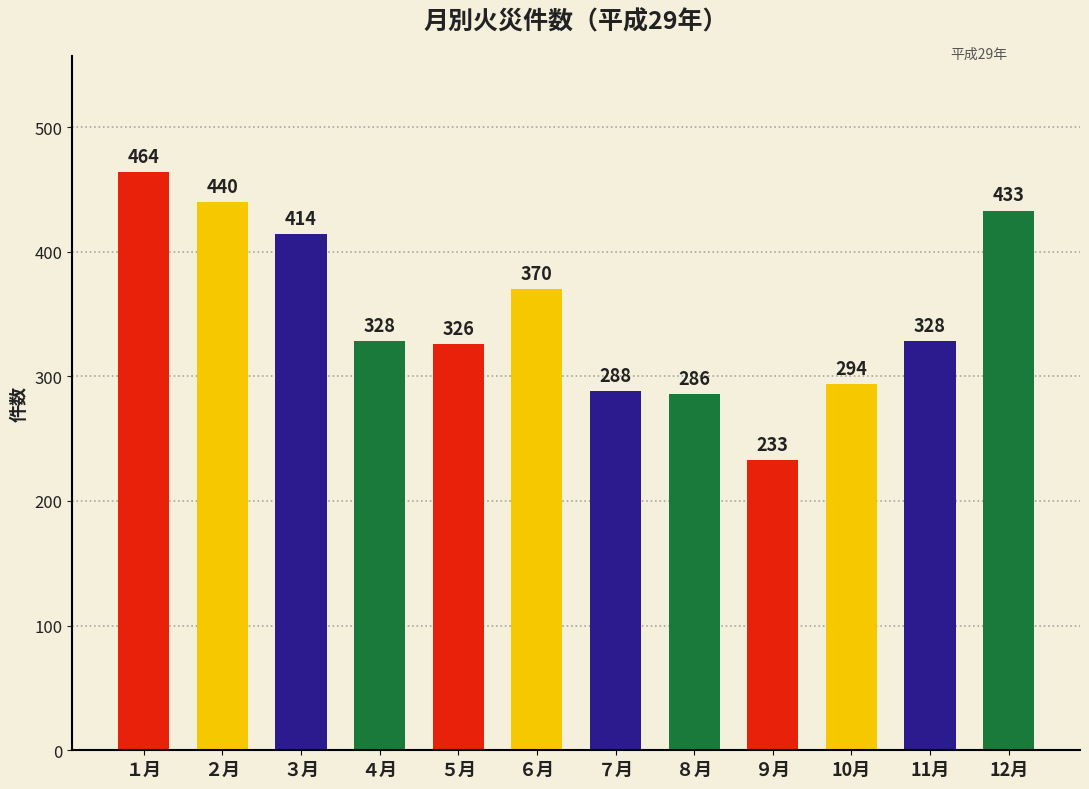

Does the chart contain stacked bars?

No